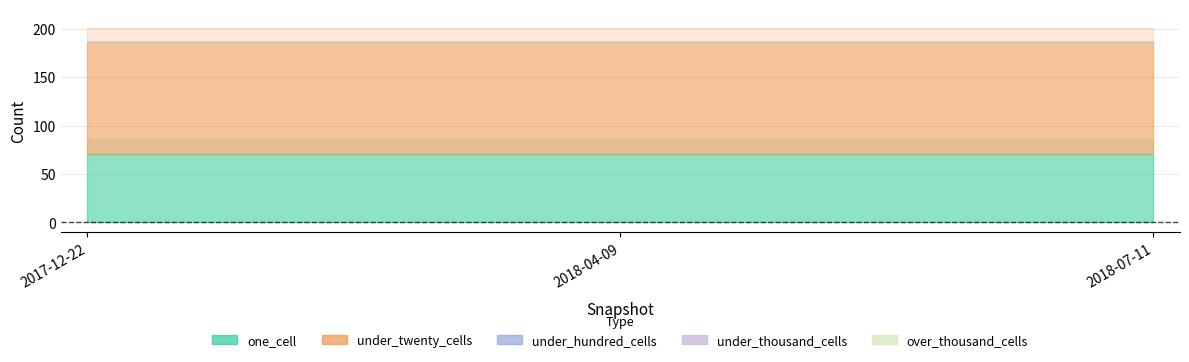

Between 2018-04-09 and 2018-07-11, which series saw the biggest shift?

one_cell